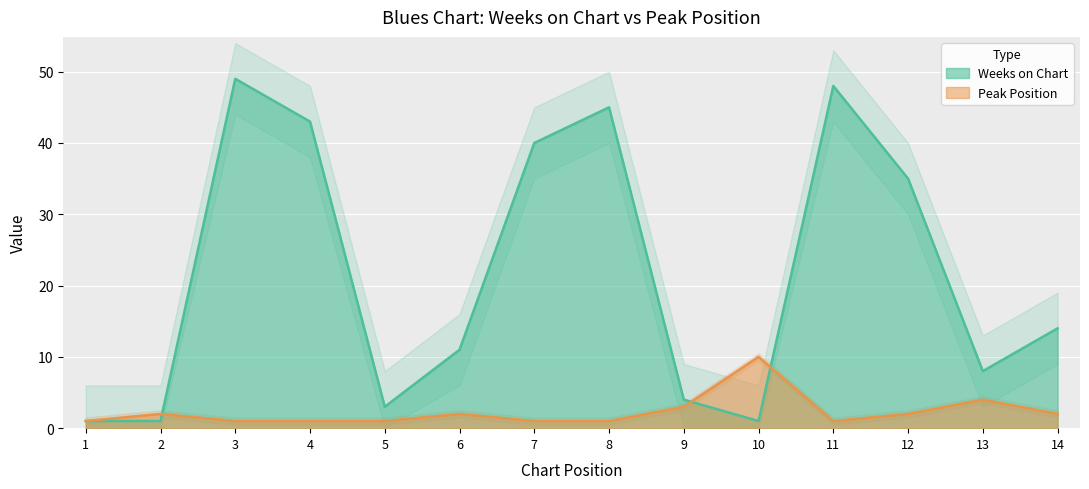

True or false: Peak Position has more than 0 points higher than both neighbors.

True